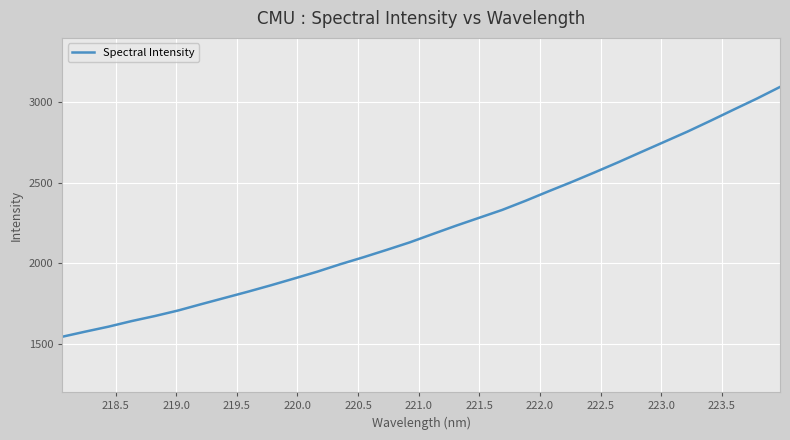

How many lines are shown in the chart?

1